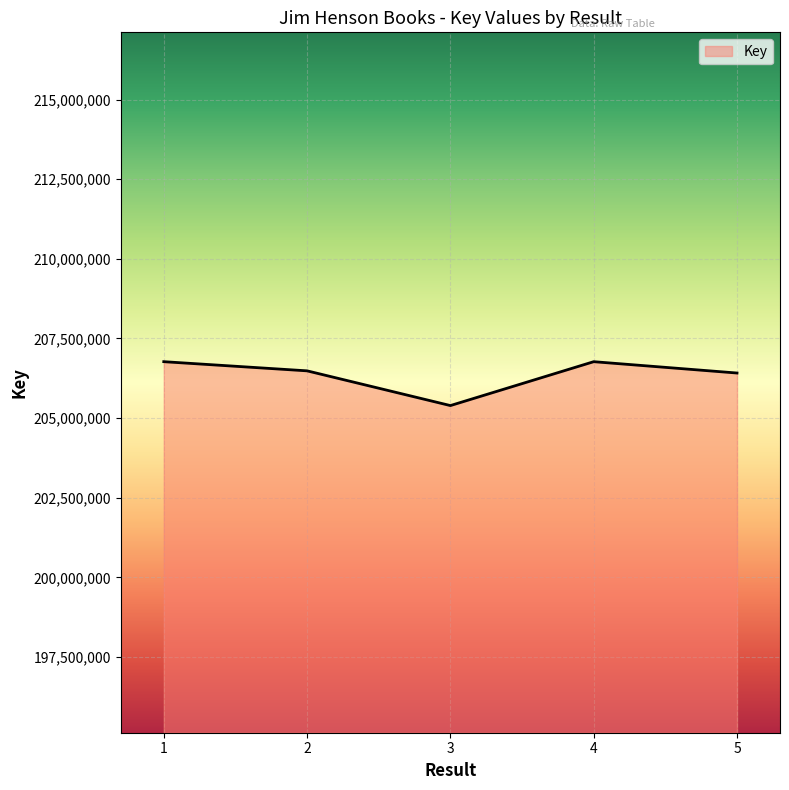

Is it true that the value at 5 is 313056365?

False